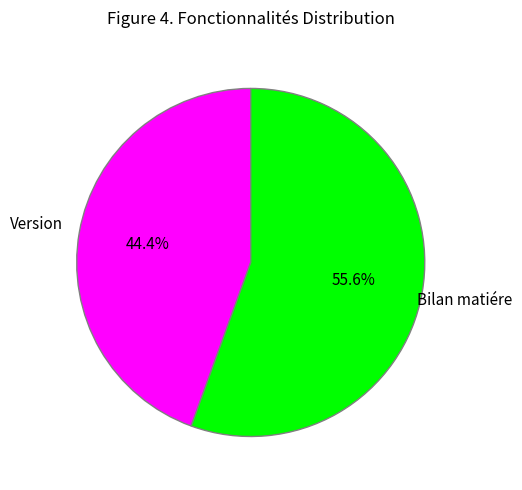

To the nearest percent, what is the difference between the largest and smallest slice percentages?

11%